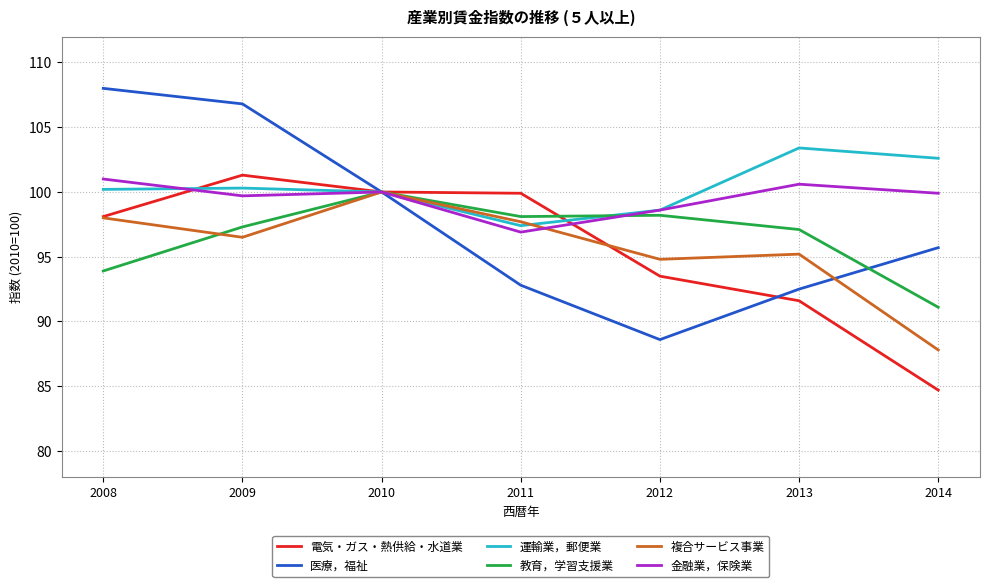

The 金融業，保険業 series shows 159.2 at 2010. True or false?

False